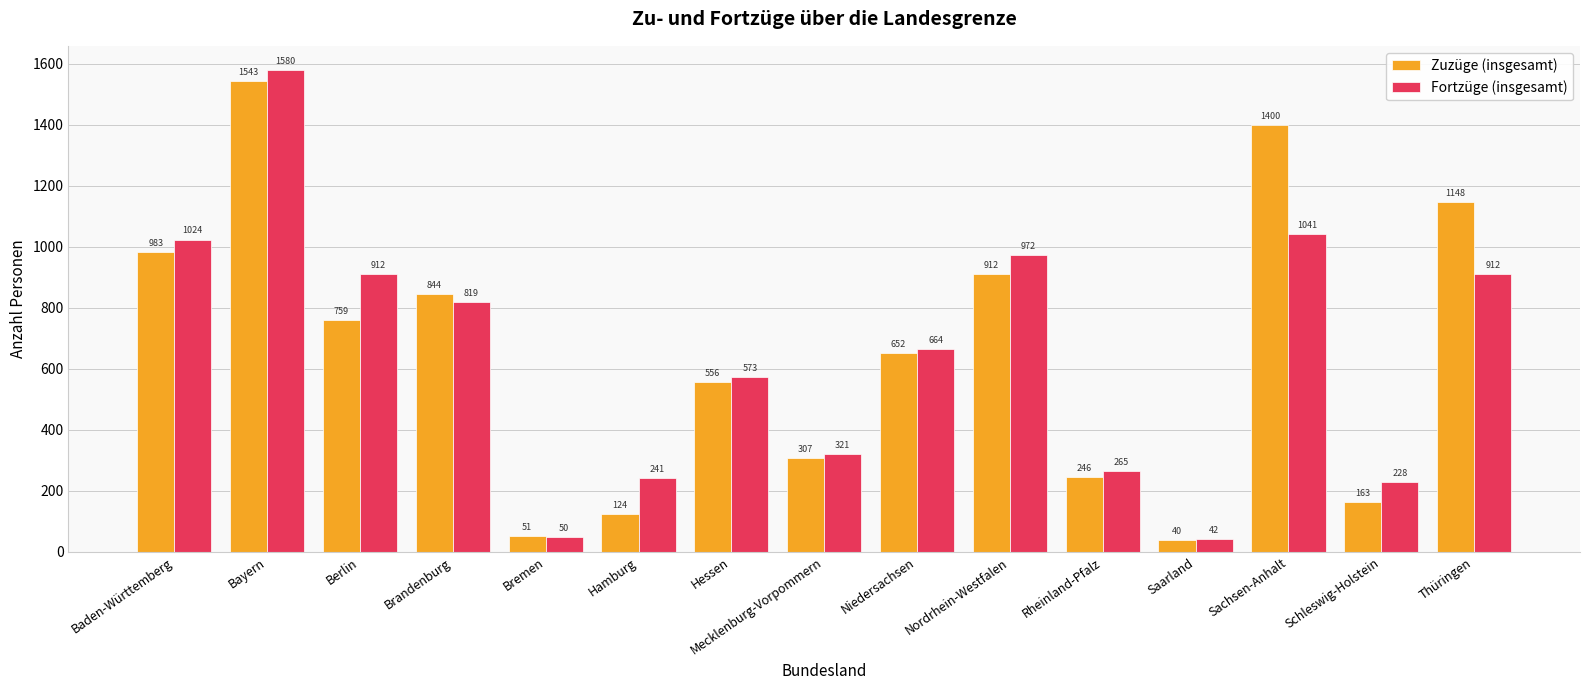

Where does the Zuzüge (insgesamt) series first go above 652?

Baden-Württemberg